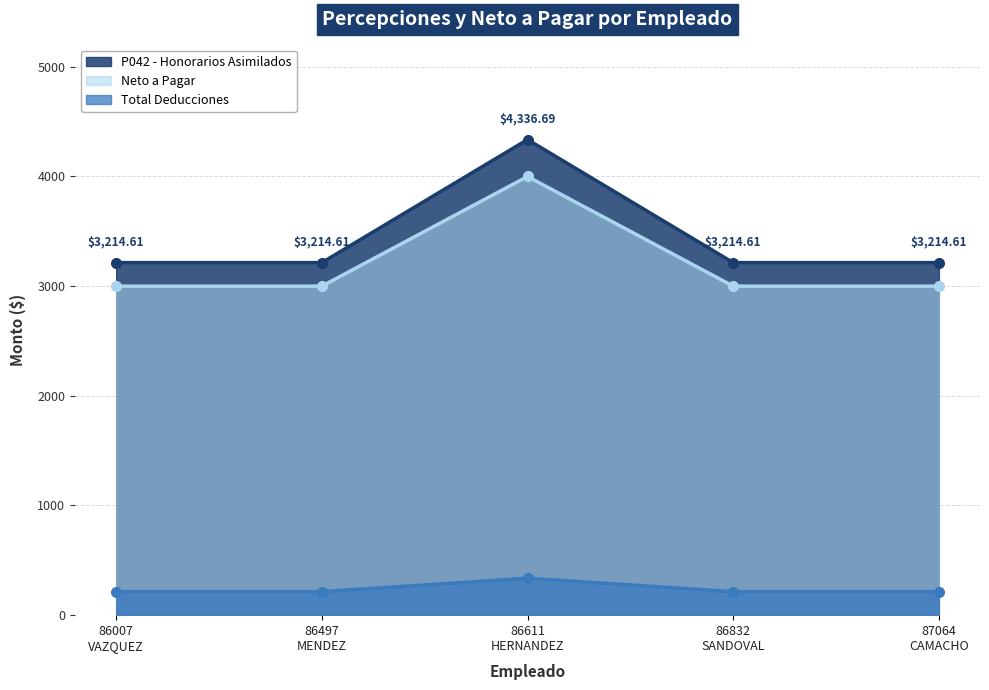

True or false: Total Deducciones and P042 - Honorarios Asimilados intersect in this chart.

False